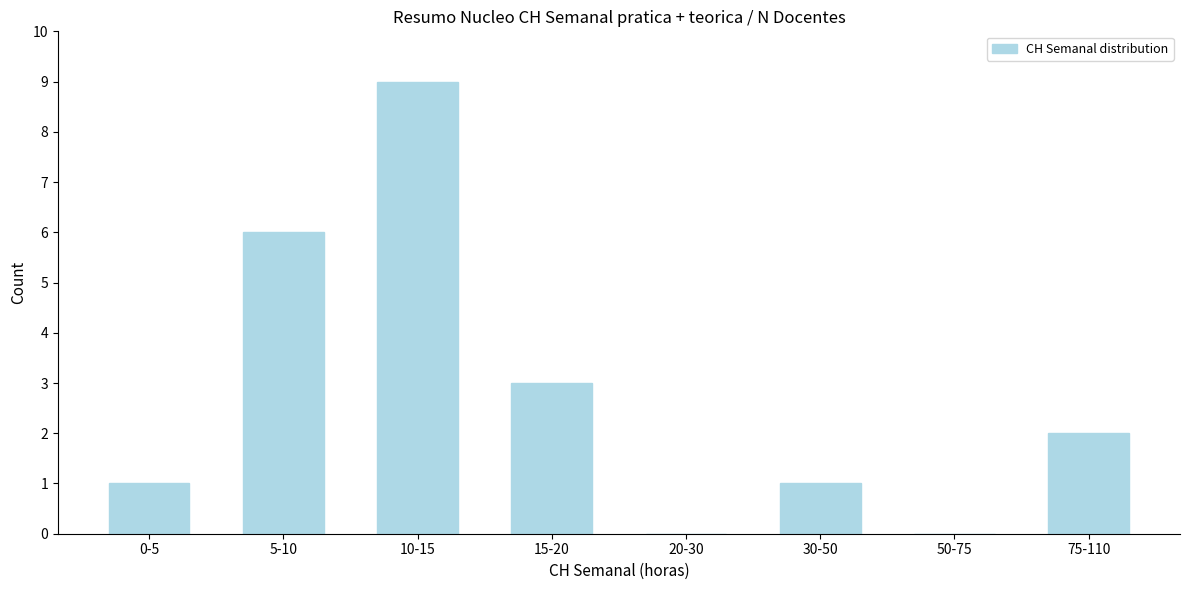

Reading left to right, what are all the values shown in this chart?

0-5=1	5-10=6	10-15=9	15-20=3	20-30=0	30-50=1	50-75=0	75-110=2